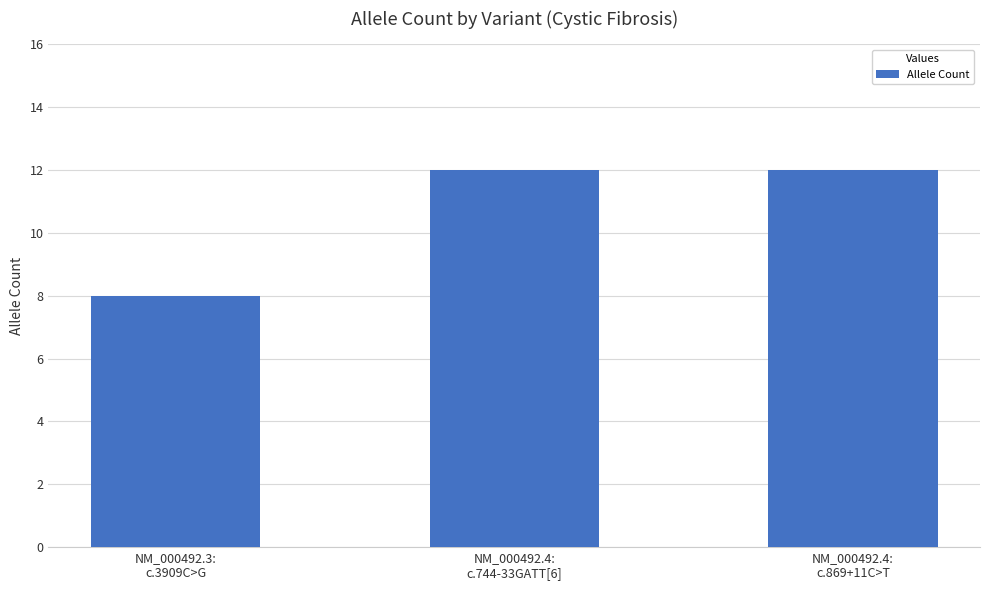

What is the maximum value shown in the chart?

12